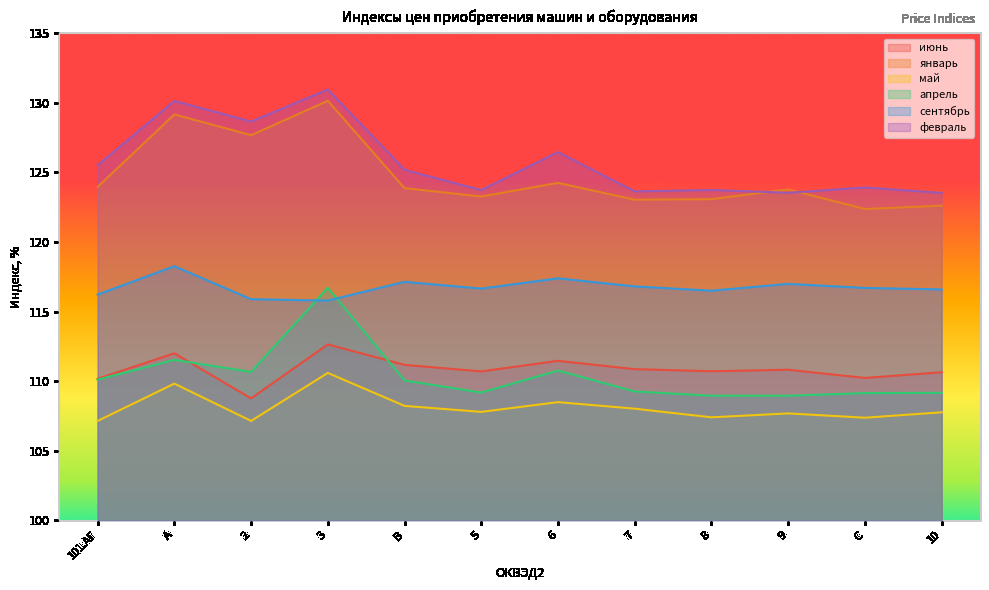

Reading left to right, what are all the values shown in this chart?

июнь: 101.АГ=110.2	A=112.0	2=108.8	3=112.6	B=111.2	5=110.7	6=111.5	7=110.9	8=110.7	9=110.8	C=110.2	10=110.6
январь: 101.АГ=124.0	A=129.2	2=127.7	3=130.2	B=123.9	5=123.3	6=124.2	7=123.0	8=123.1	9=123.8	C=122.4	10=122.6
май: 101.АГ=107.1	A=109.8	2=107.1	3=110.6	B=108.2	5=107.8	6=108.5	7=108.0	8=107.4	9=107.7	C=107.4	10=107.8
апрель: 101.АГ=110.1	A=111.5	2=110.7	3=116.7	B=110.0	5=109.2	6=110.8	7=109.3	8=109.0	9=109.0	C=109.1	10=109.2
сентябрь: 101.АГ=116.2	A=118.3	2=115.9	3=115.8	B=117.1	5=116.7	6=117.4	7=116.8	8=116.5	9=117.0	C=116.7	10=116.6
февраль: 101.АГ=125.5	A=130.1	2=128.7	3=131.0	B=125.2	5=123.7	6=126.5	7=123.6	8=123.7	9=123.5	C=123.9	10=123.5